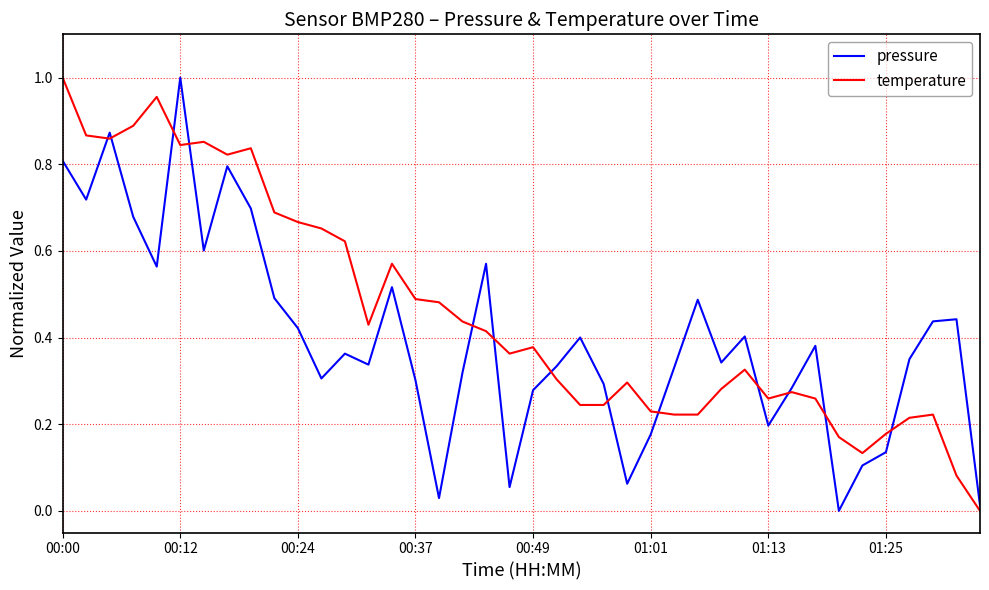

List the series in order of their overall mean, lowest first.

pressure, temperature